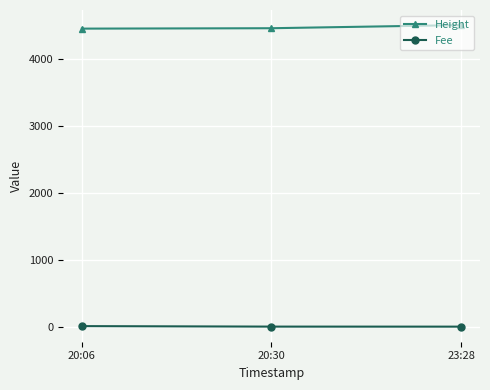

Is this an area chart (filled region under the line)?

No